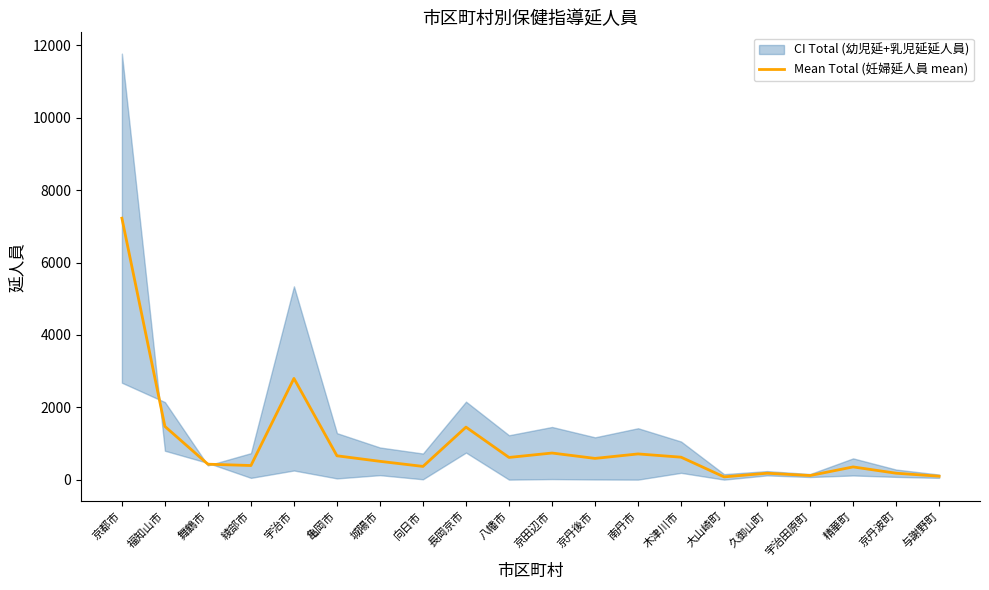

Reading left to right, what are all the values shown in this chart?

京都市=7226.0	福知山市=1470.5	舞鶴市=426.5	綾部市=389.5	宇治市=2797.0	亀岡市=658.5	城陽市=505.5	向日市=365.0	長岡京市=1451.0	八幡市=613.0	京田辺市=735.0	京丹後市=586.5	南丹市=710.0	木津川市=620.0	大山崎町=75.5	久御山町=176.5	宇治田原町=113.0	精華町=351.0	京丹波町=177.0	与謝野町=94.0